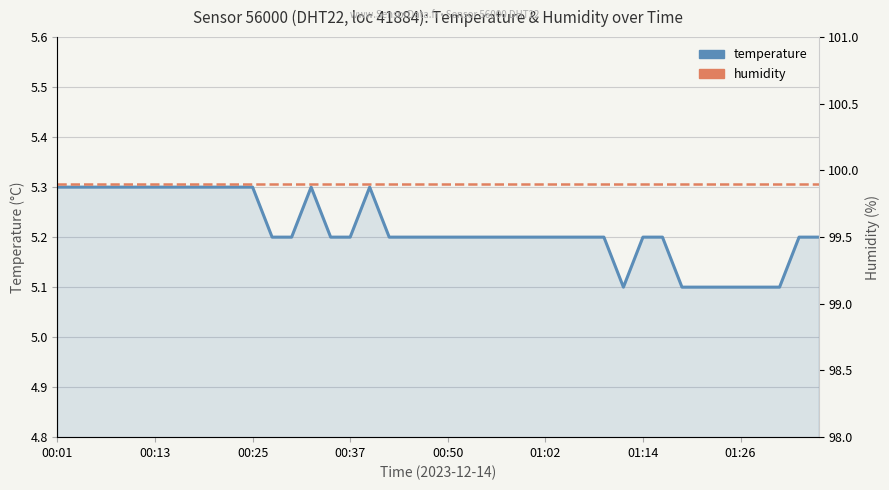

Between 12 and 16, which series saw the biggest shift?

temperature